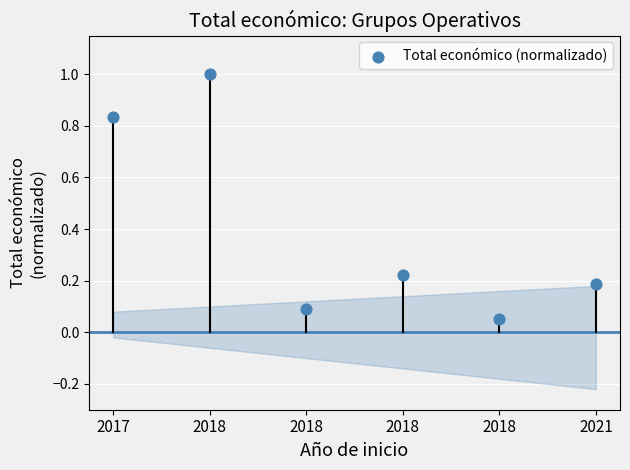

What is the range of Y values (max minus min)?

0.9